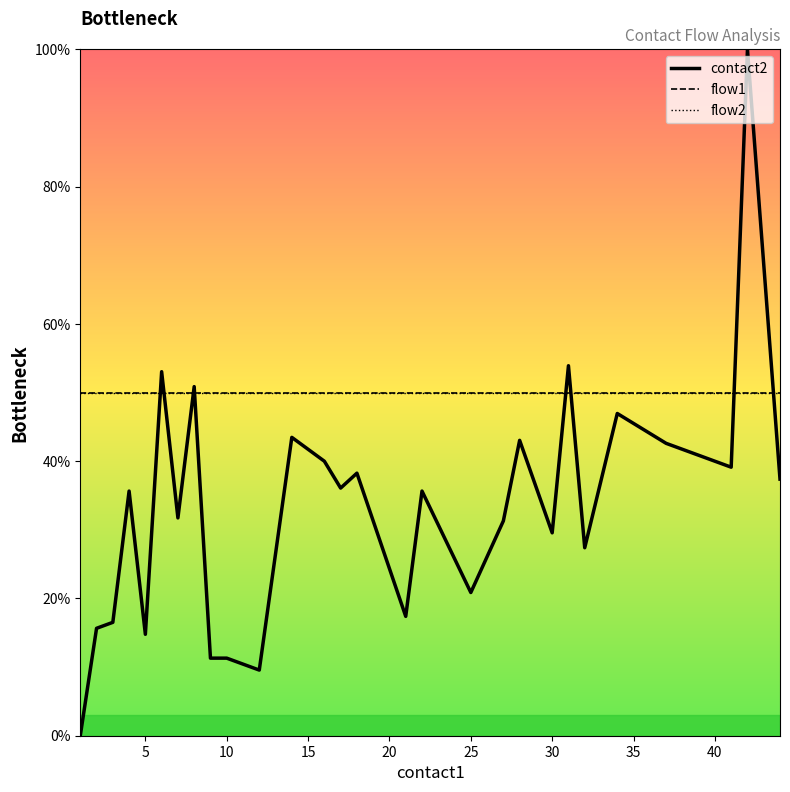

Does the chart display data point markers on the line(s)?

No